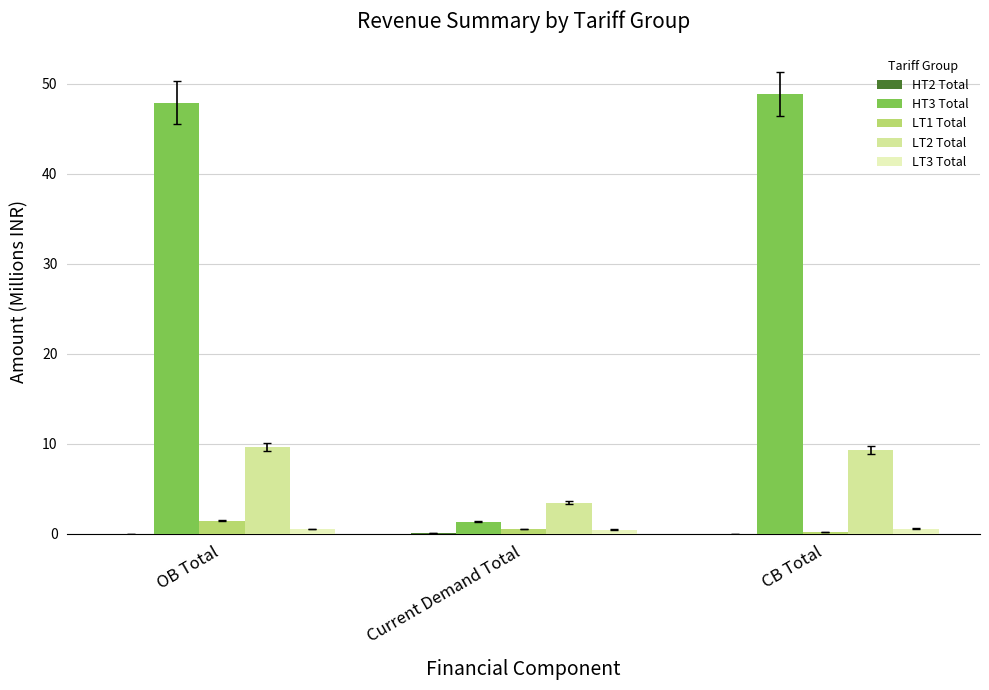

Is it true that LT1 Total equals 0.2 at CB Total?

True